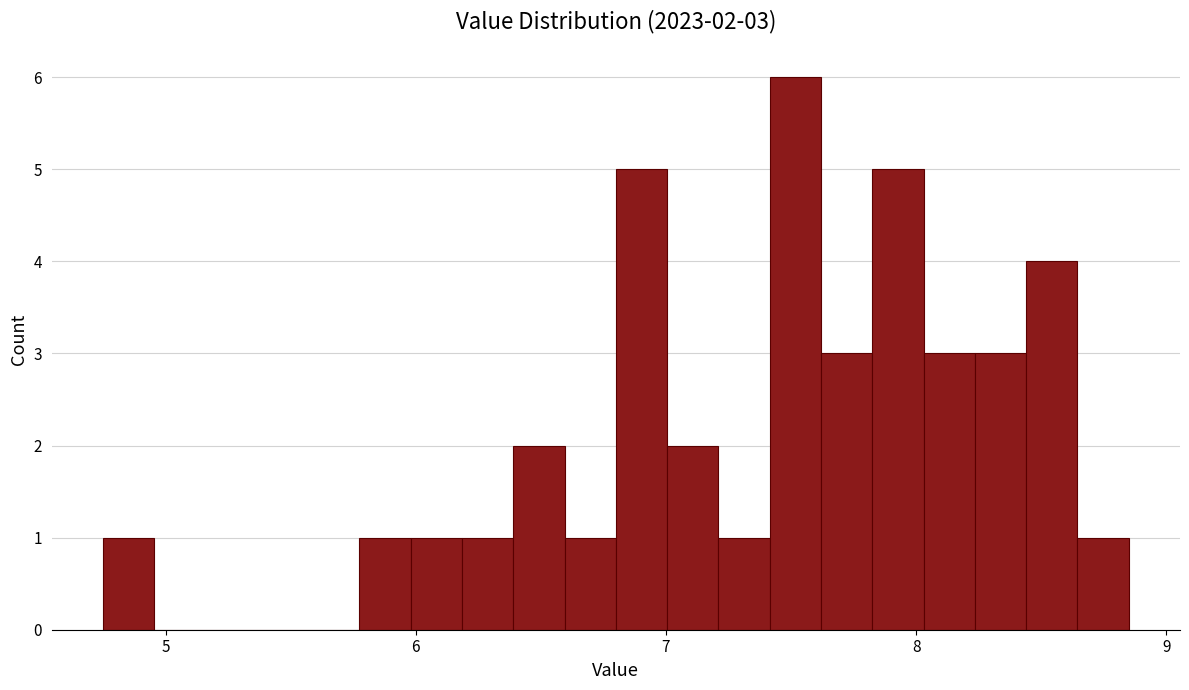

Around what value on the x-axis is the tallest bar? Give the approximate position of its centre, as read against the axis.

7.5